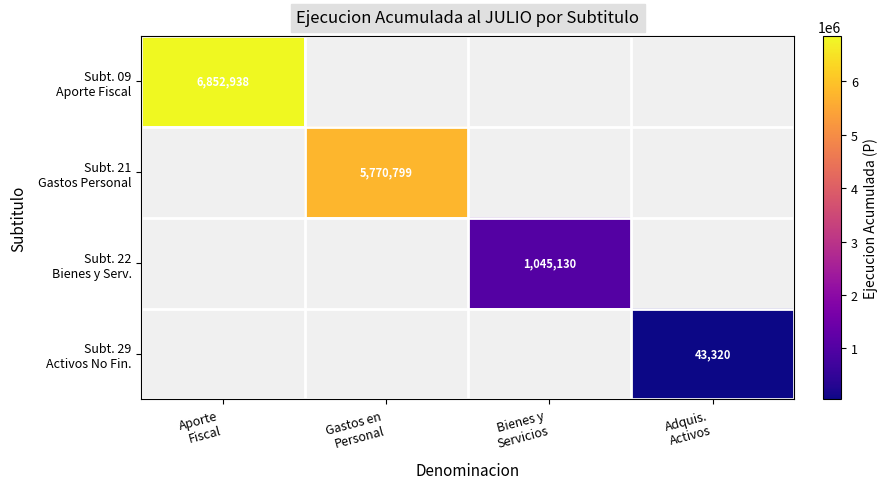

What is the approximate value of Subt. 29 Activos No Fin. at Adquis. Activos?

43320.0